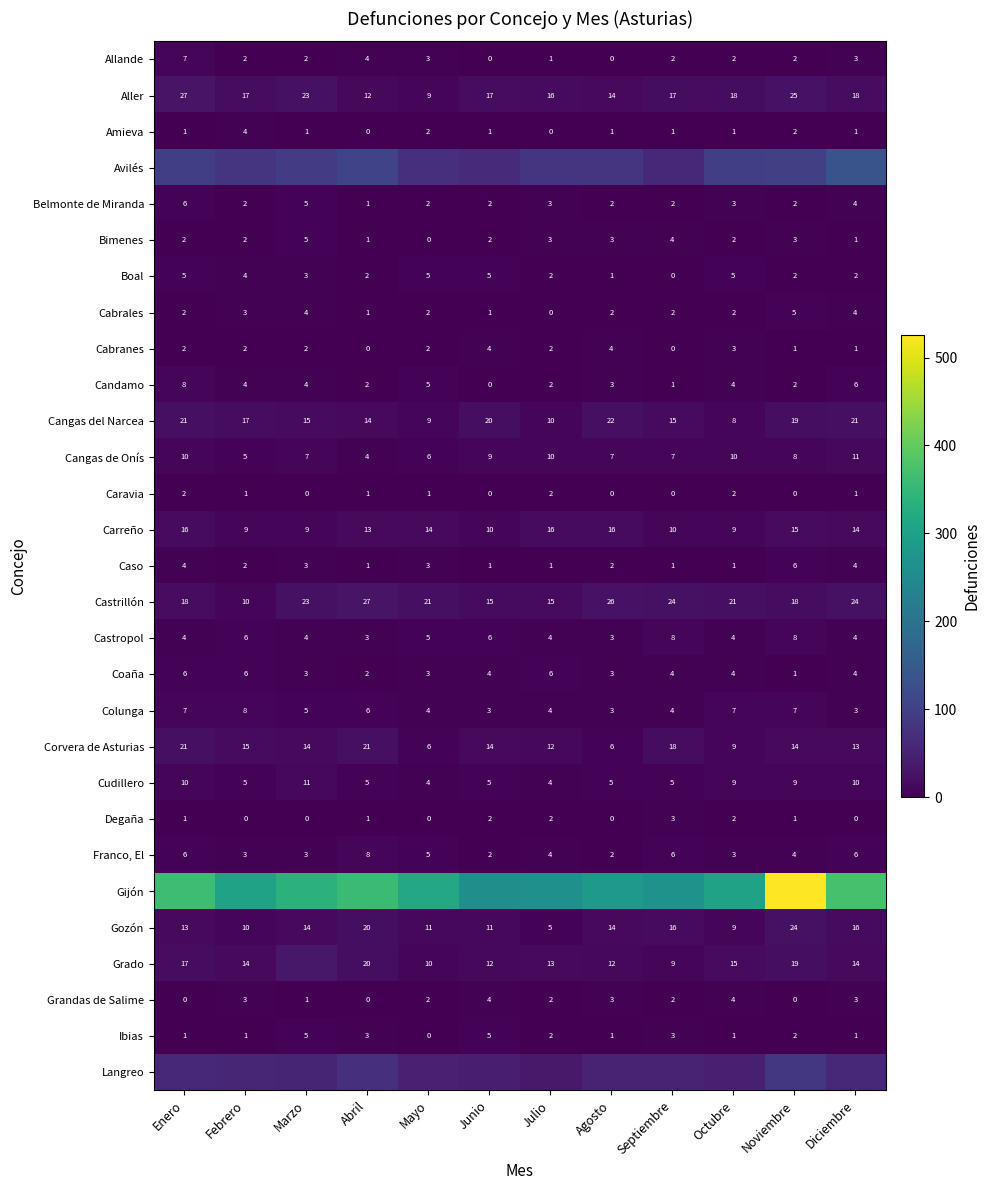

Read the Grandas de Salime value at Octubre.

4